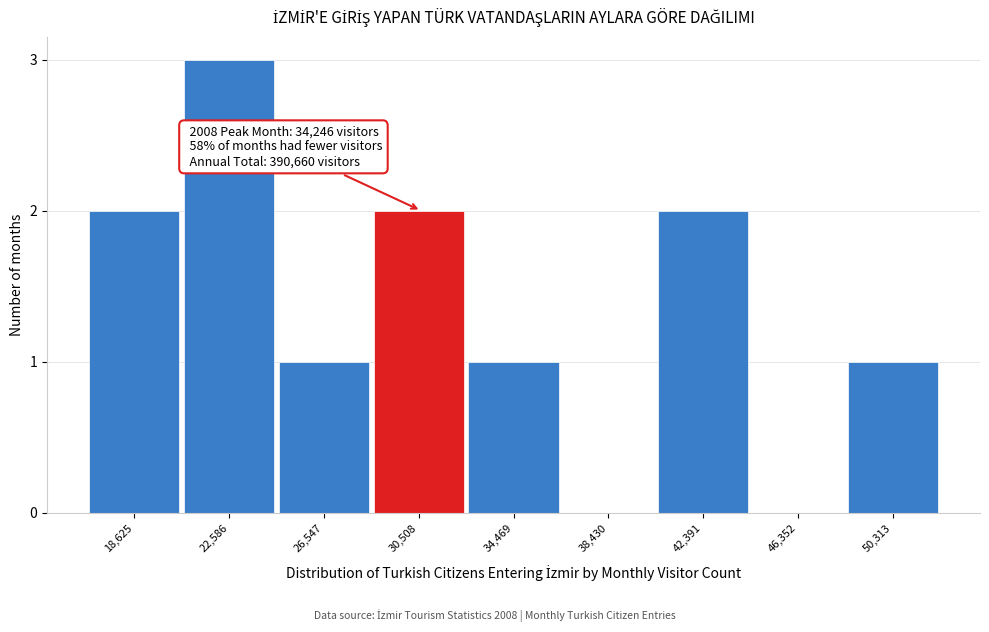

Reading left to right, list all the values displayed in this chart.

18,625=2	22,586=3	26,547=1	30,508=2	34,469=1	38,430=0	42,391=2	46,352=0	50,313=1